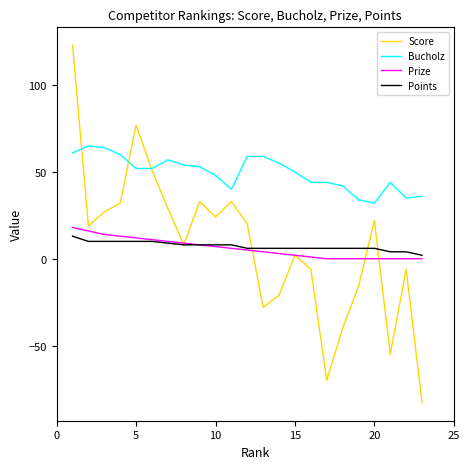

True or false: Bucholz and Prize cross at least once.

False